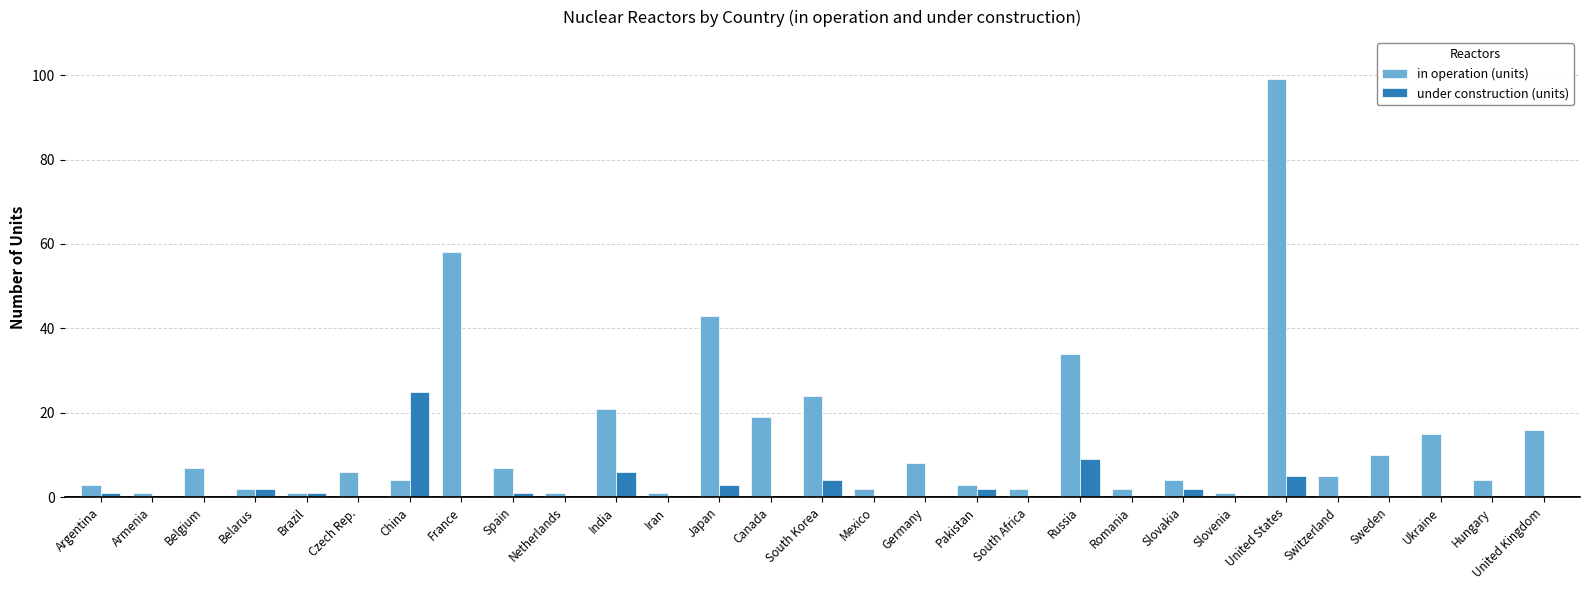

The value of in operation (units) at Ukraine is 15. True or false?

True